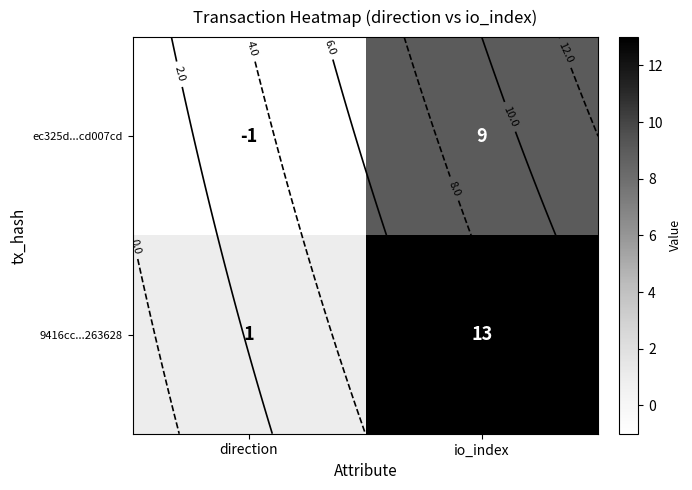

What is the maximum value shown in the chart?

13